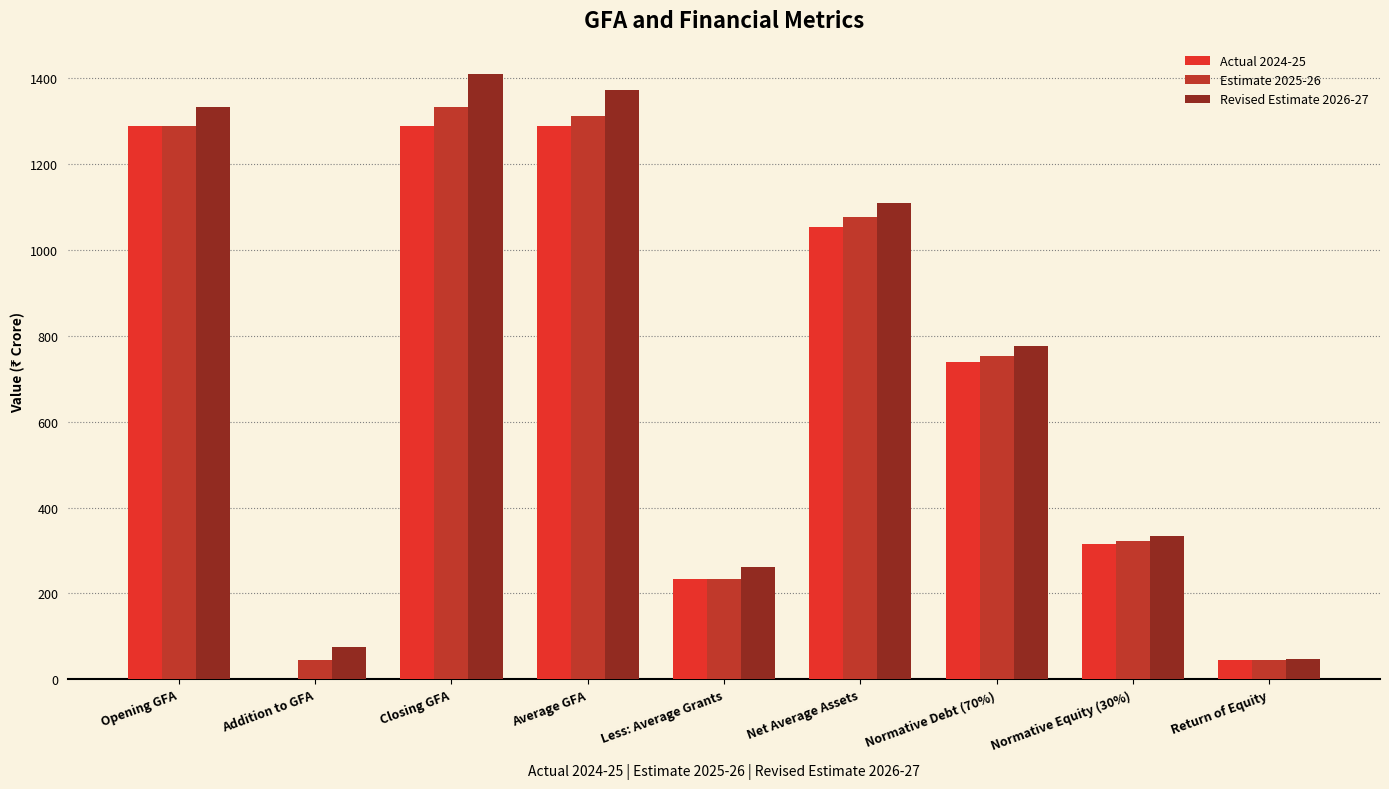

True or false: Revised Estimate 2026-27 has a value of 1034.0 at Normative Debt (70%).

False